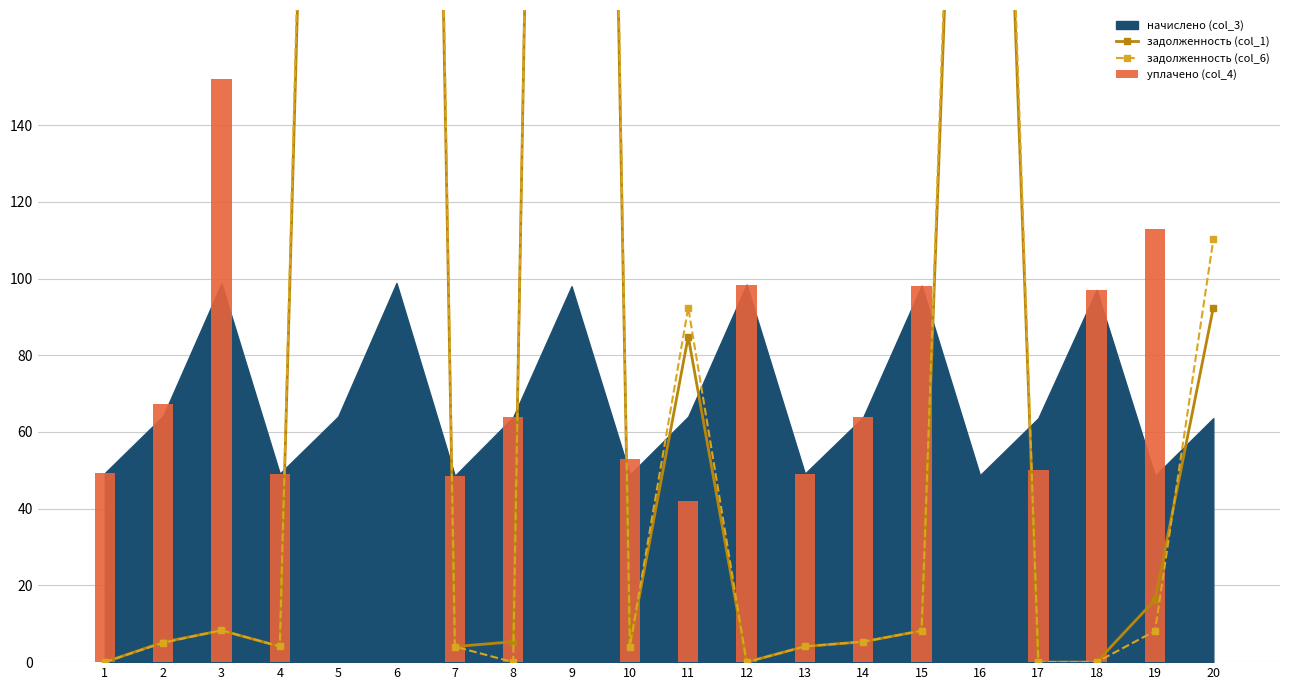

What is the value of the уплачено (col_4) bar at the 2nd from the left?

67.3